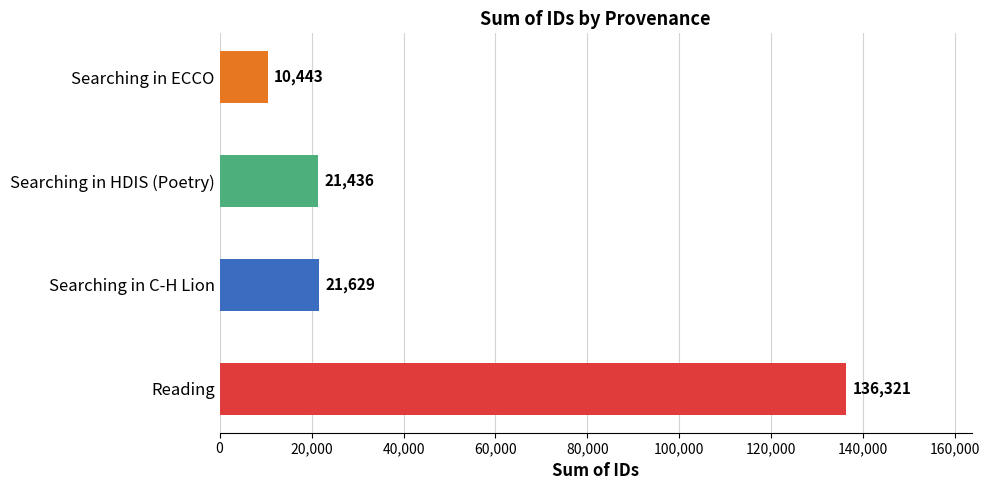

Reading bottom to top, transcribe all the data shown in this chart.

136321	21629	21436	10443